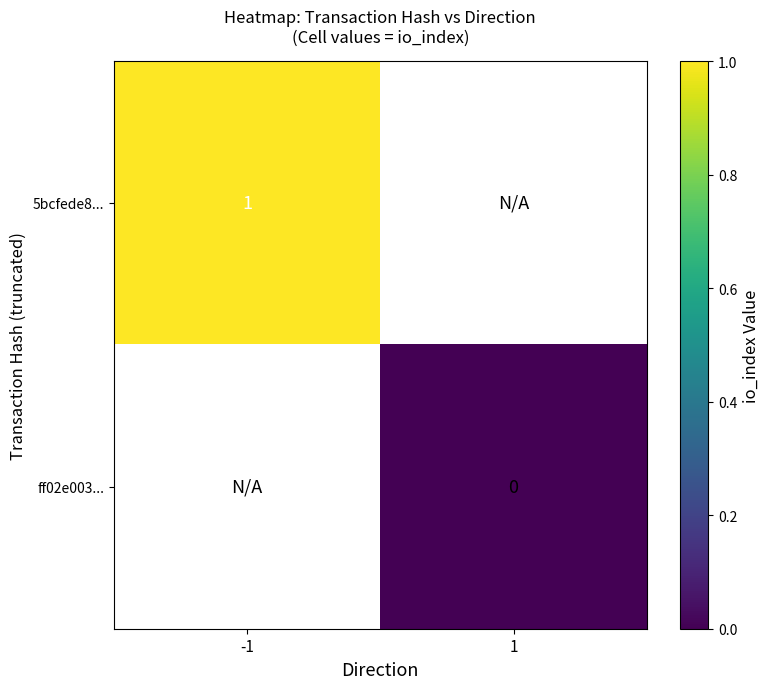

The 5bcfede8... series shows 0 at -1. True or false?

False